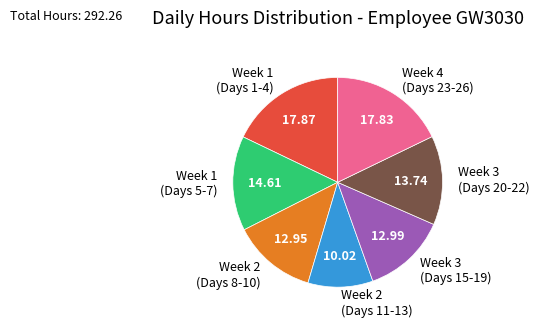

Is there any slice that represents more than half of the pie?

No